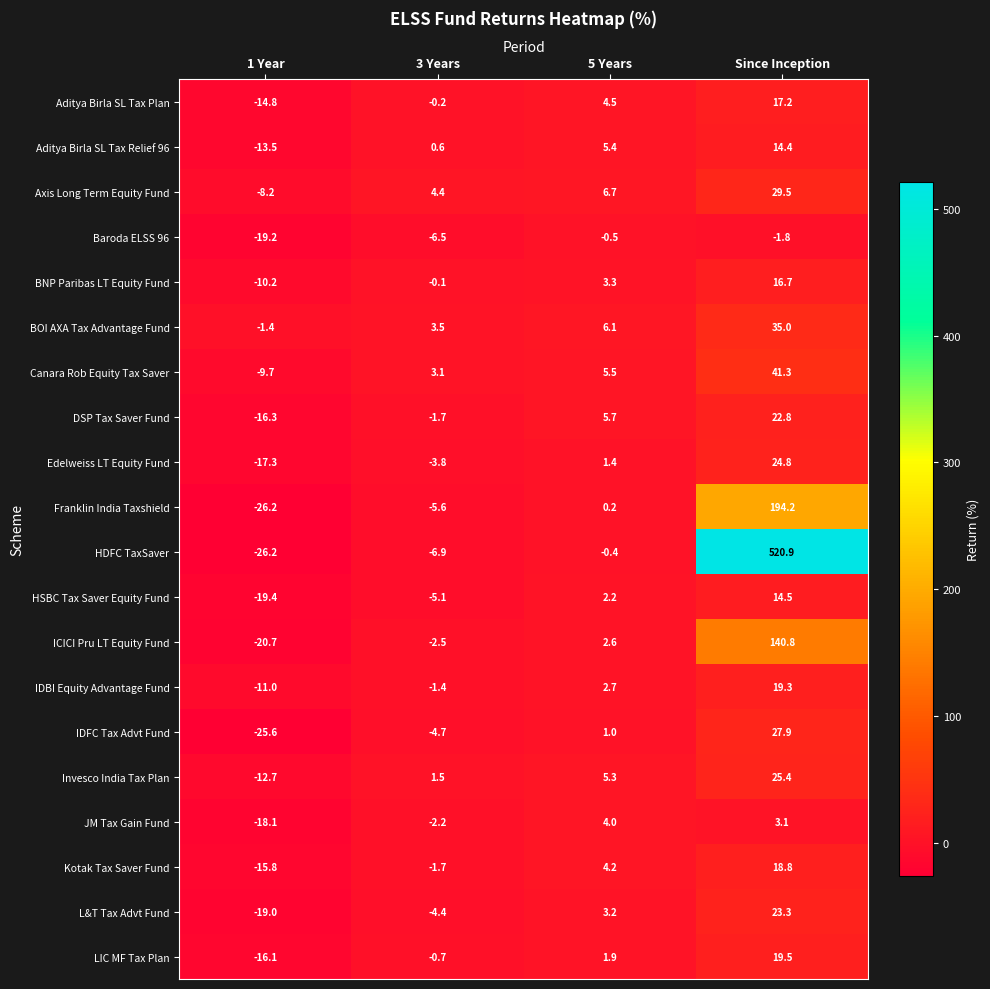

Is it true that L&T Tax Advt Fund equals 23.3 at Since Inception?

True